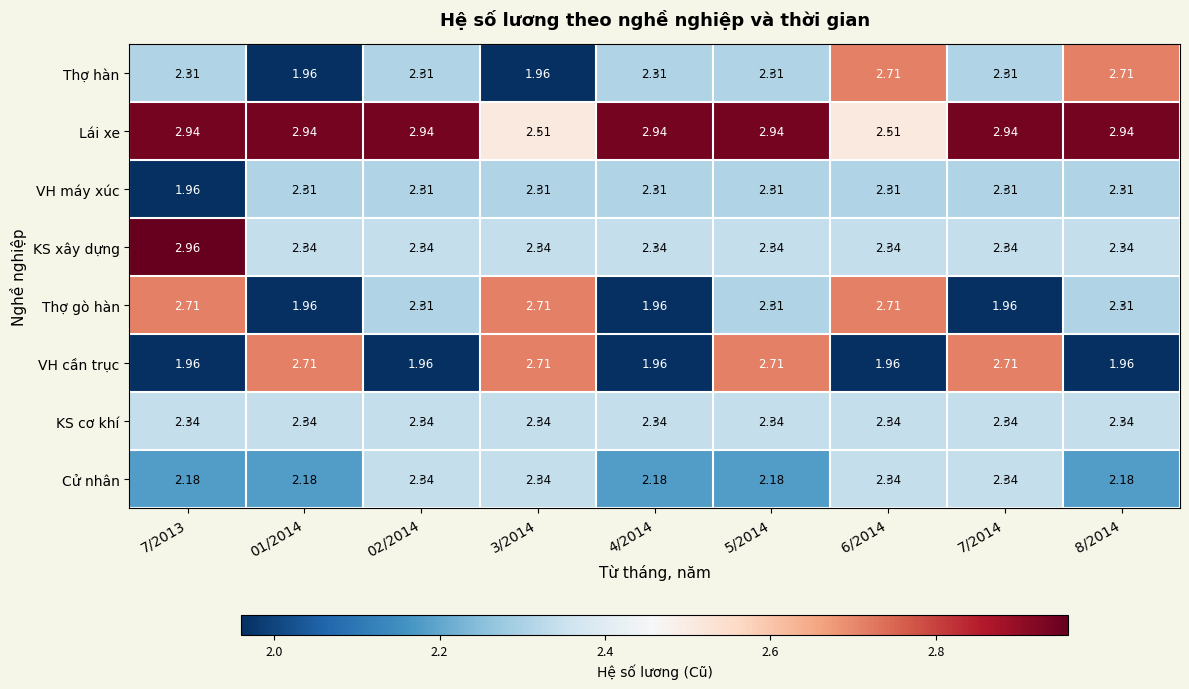

Count the number of categories in the chart.

9